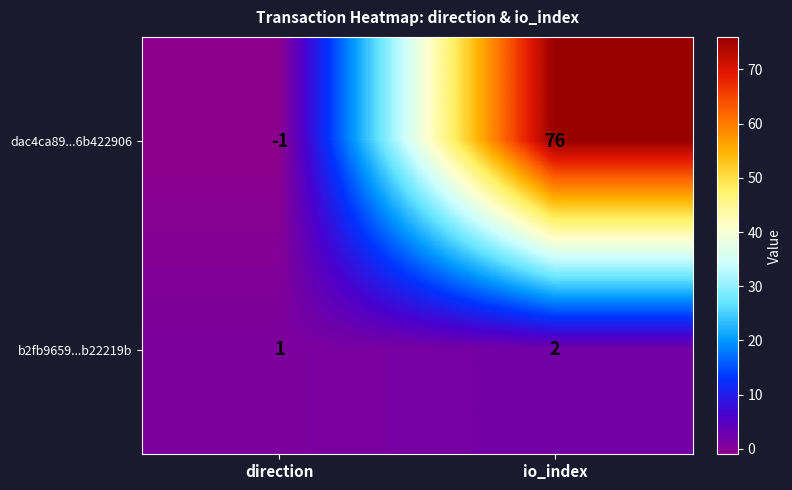

The dac4ca89...6b422906 series shows 76 at io_index. True or false?

True